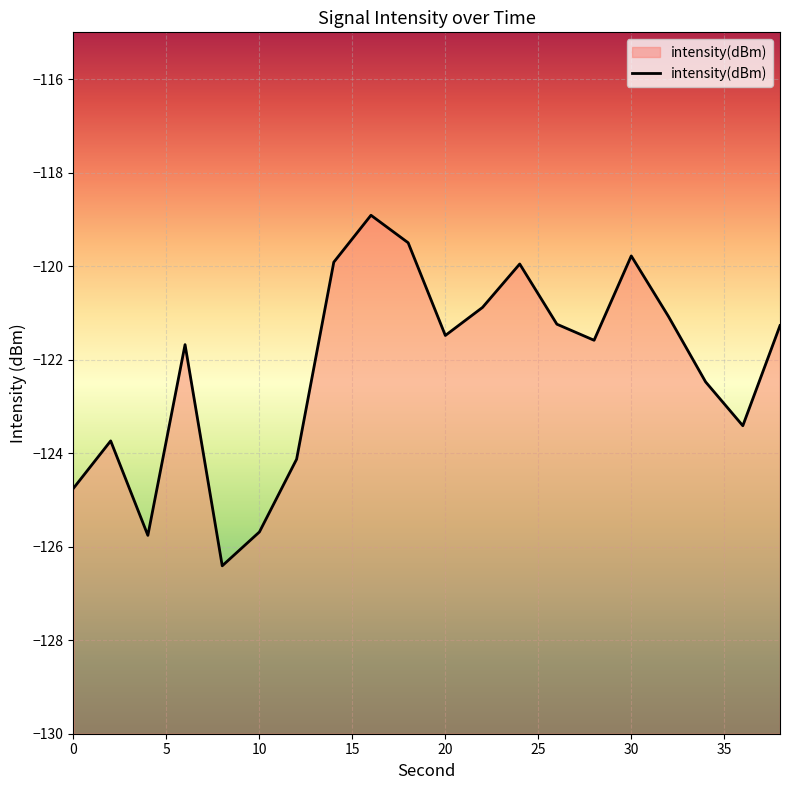

What is the value of the 1st point from the left?

-124.7